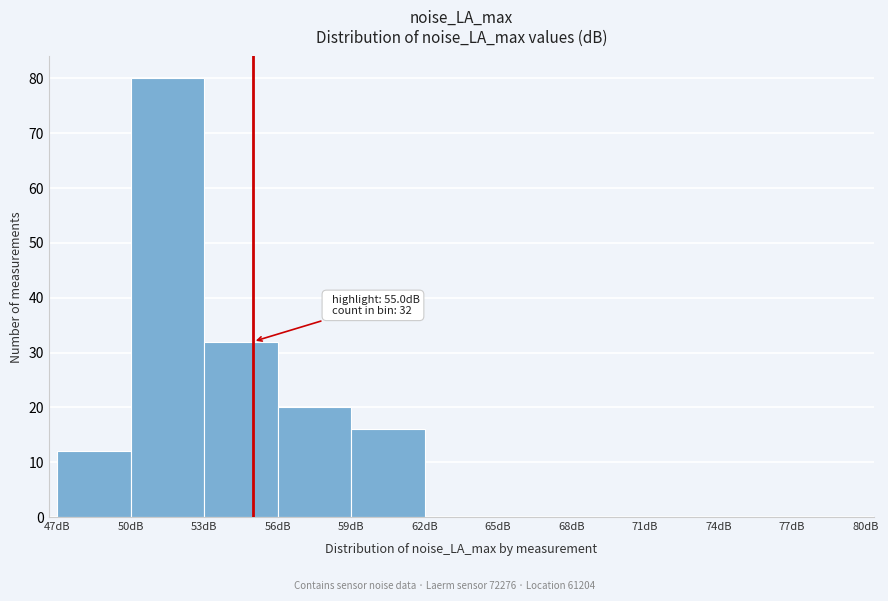

Over which range of the x-axis is the bar tallest?

50 to 53